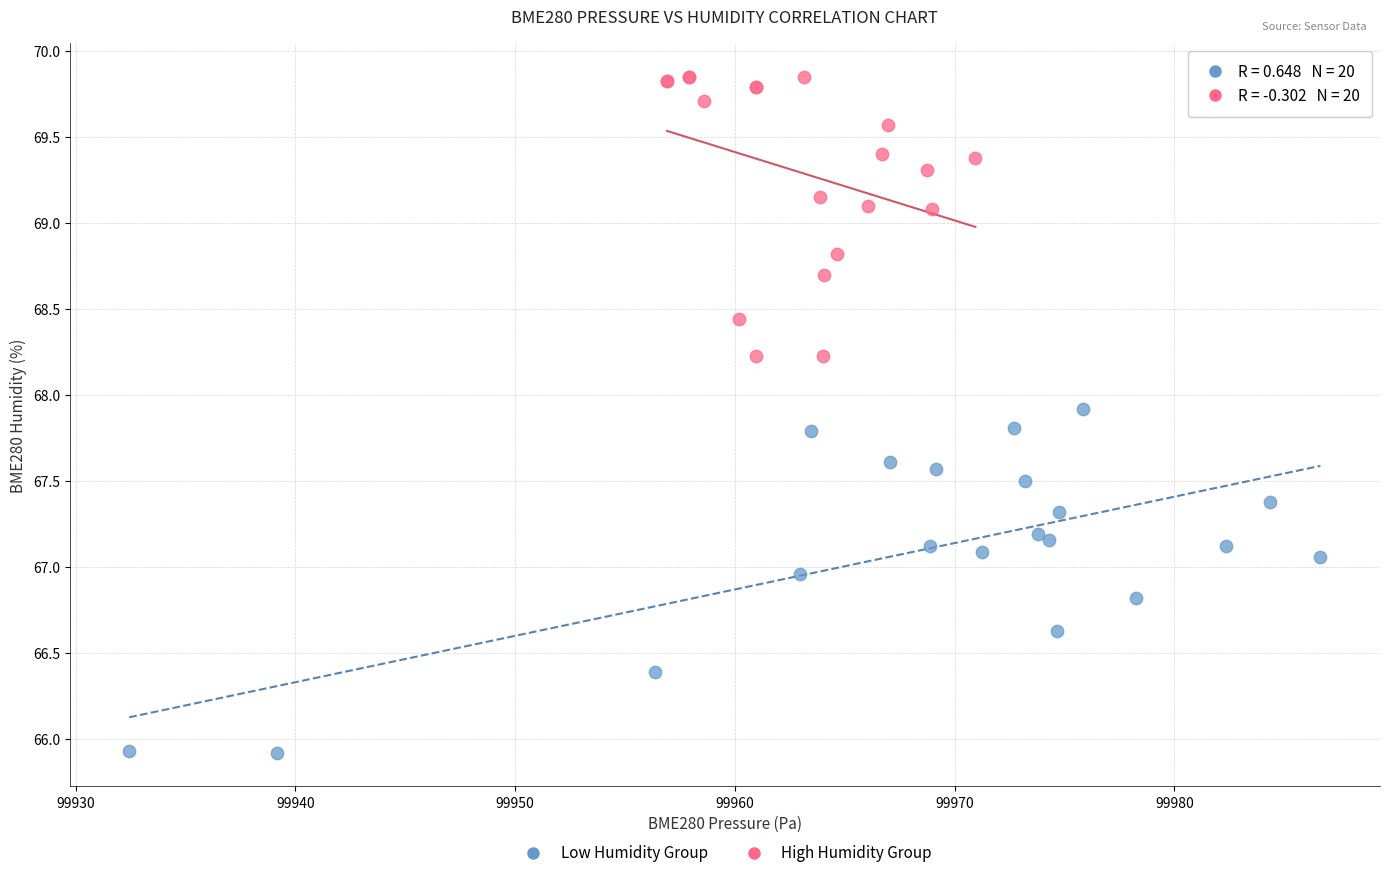

Which series has the largest Y range (max minus min)?

Low Humidity Group